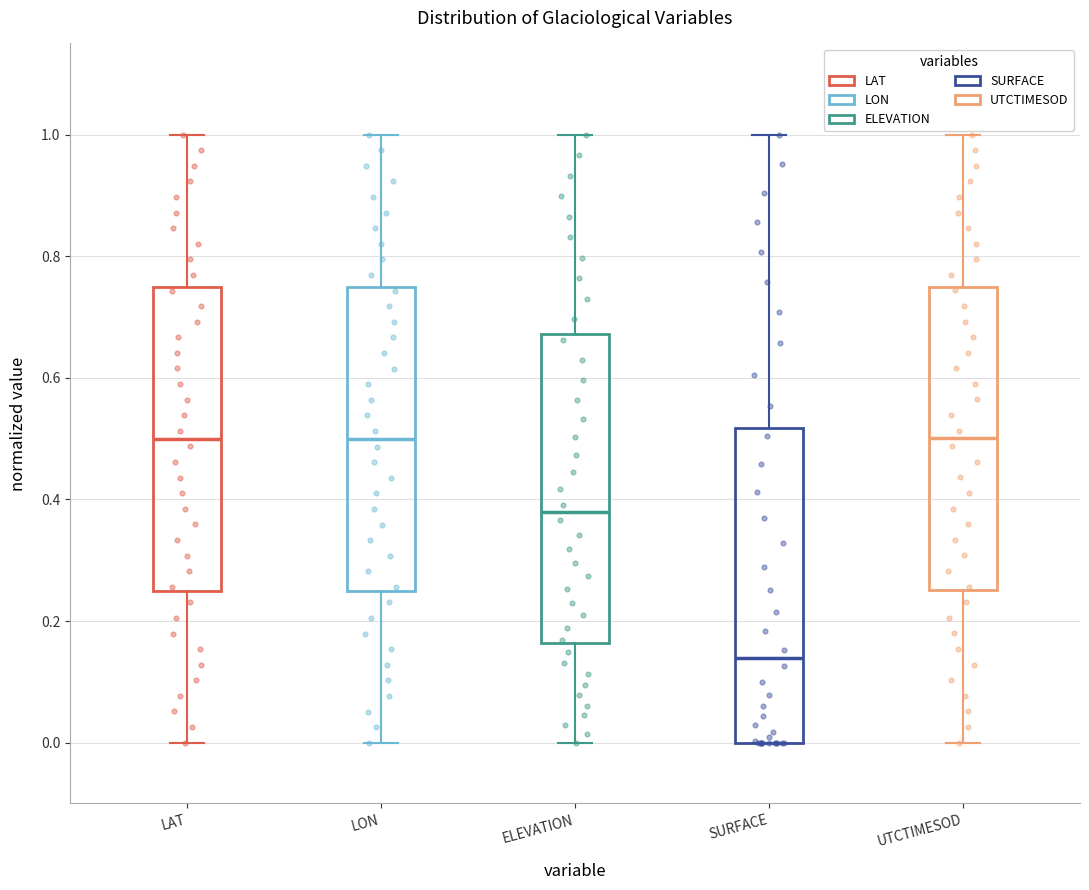

Reading left to right, read every box against the y-axis: the position of its median line, the range the box covers, and the ends of its whiskers. The values are not printed on the chart, so give them approximately, as read against the axis.

LAT: median 0.50, box 0.24 to 0.76, whiskers 0.00 to 1.00
LON: median 0.50, box 0.24 to 0.74, whiskers 0.00 to 1.00
ELEVATION: median 0.38, box 0.16 to 0.68, whiskers 0.00 to 1.00
SURFACE: median 0.14, box 0.00 to 0.52, whiskers 0.00 to 1.00
UTCTIMESOD: median 0.50, box 0.26 to 0.76, whiskers 0.00 to 1.00